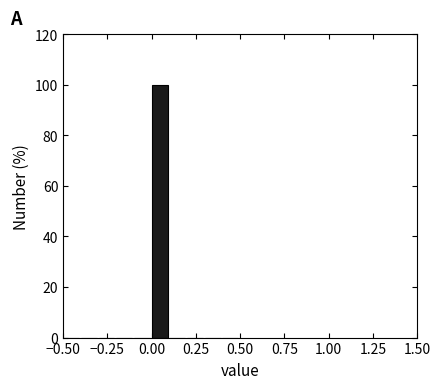

Read against the x-axis, roughly where is the centre of the tallest bar?

0.05